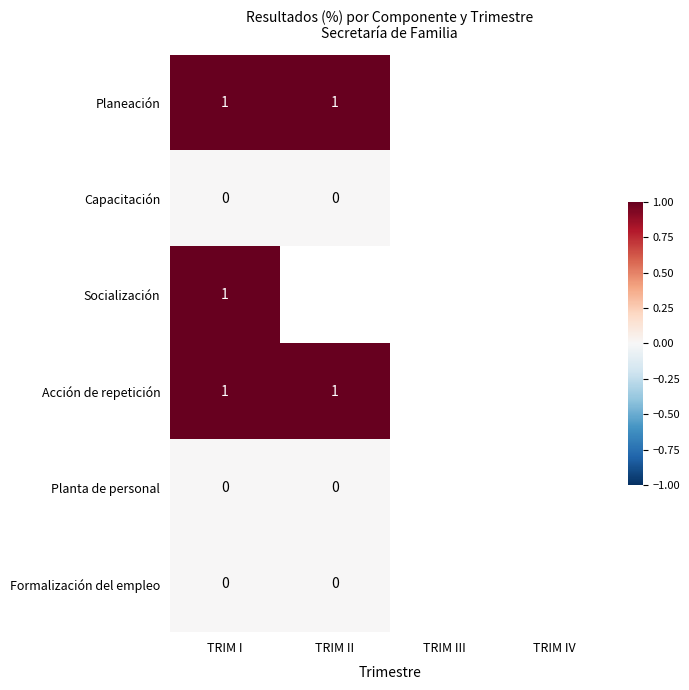

The value of Socialización at TRIM I is 1. True or false?

True